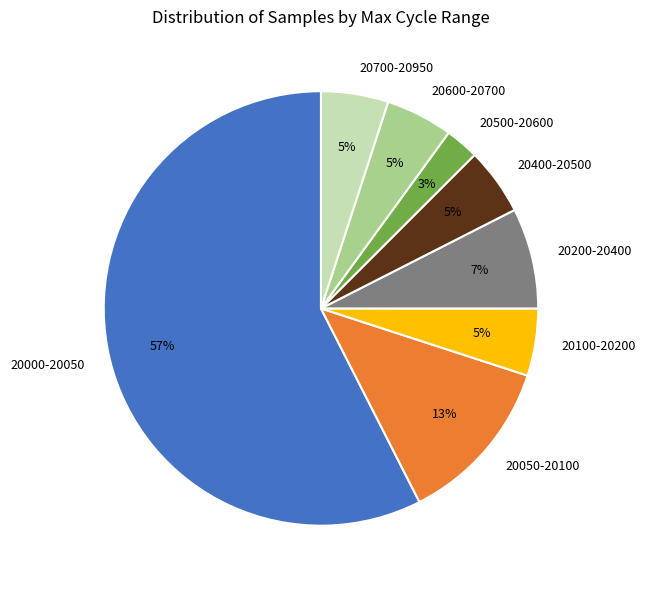

To the nearest percent, what is the average slice percentage?

12%